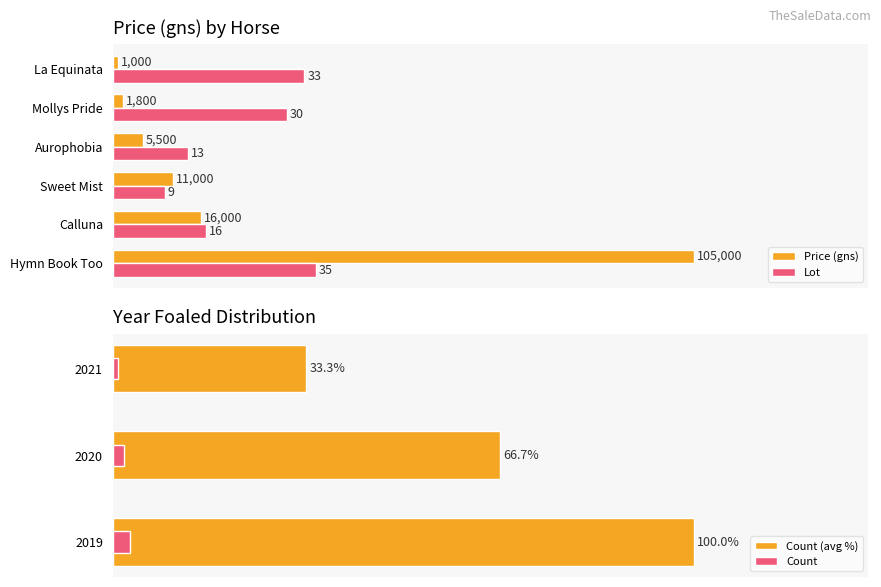

Rank the categories by Price (gns) value from lowest to highest.

La Equinata, Mollys Pride, Aurophobia, Sweet Mist, Calluna, Hymn Book Too